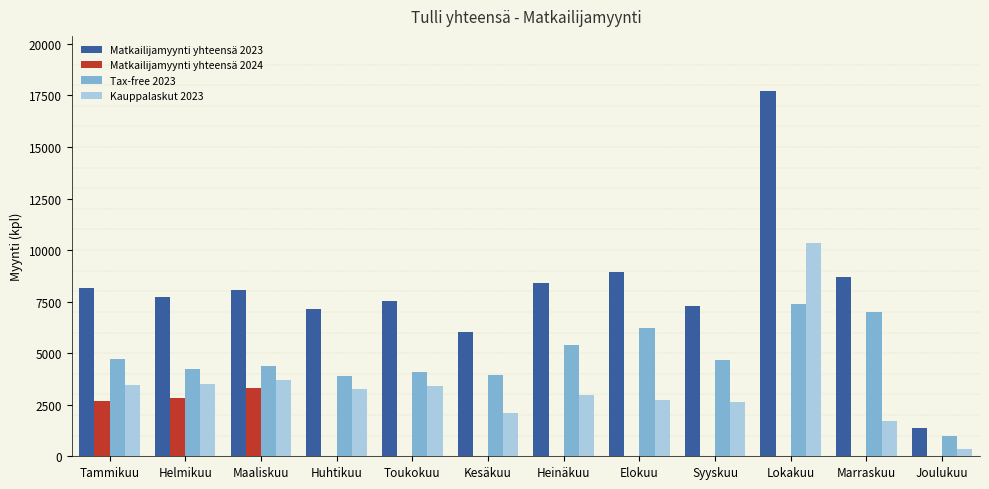

The Tax-free 2023 series shows 7367 at Lokakuu. True or false?

True